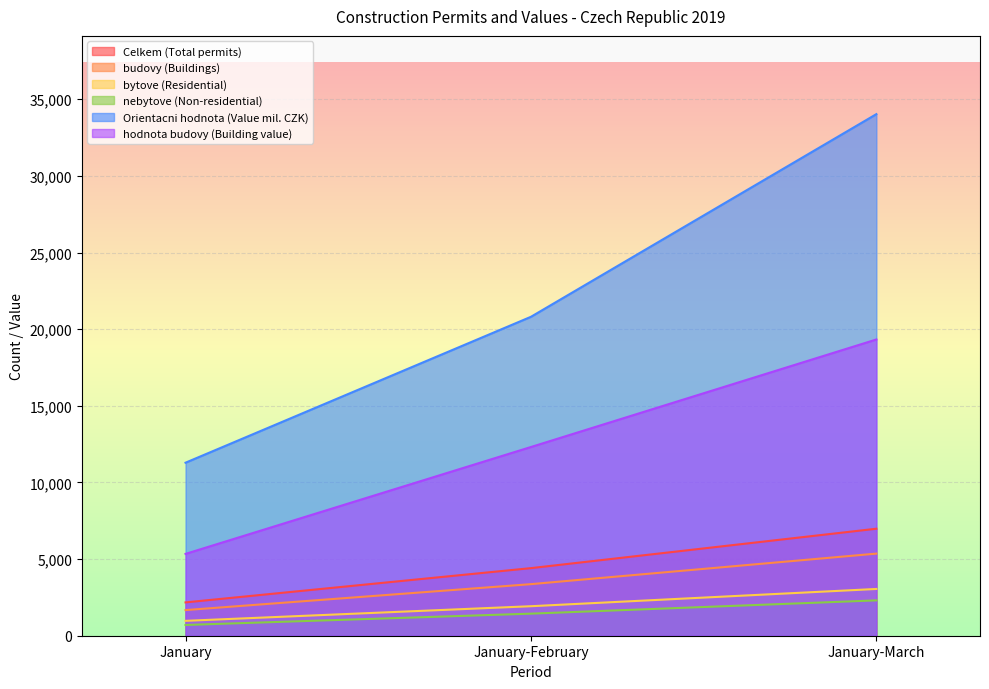

Reading right to left, list all the values displayed in this chart.

Celkem (Total permits): January-March=6981	January-February=4410	January=2174
budovy (Buildings): January-March=5357	January-February=3365	January=1673
bytove (Residential): January-March=3051	January-February=1925	January=971
nebytove (Non-residential): January-March=2306	January-February=1440	January=702
Orientacni hodnota (Value mil. CZK): January-March=34029	January-February=20807	January=11288
hodnota budovy (Building value): January-March=19327	January-February=12312	January=5339